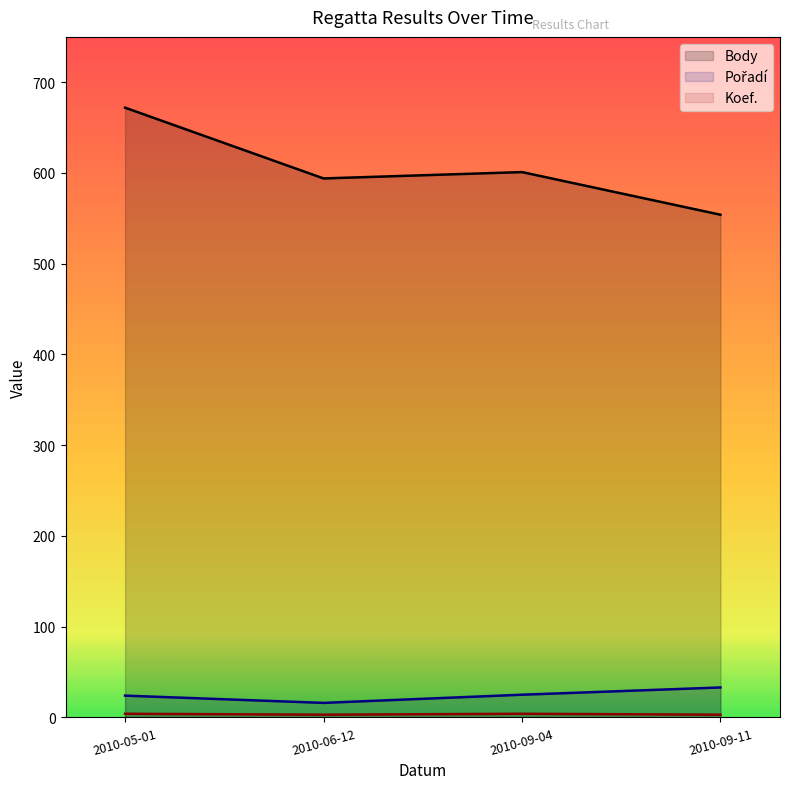

What are all the series names shown in the legend?

Body, Pořadí, Koef.